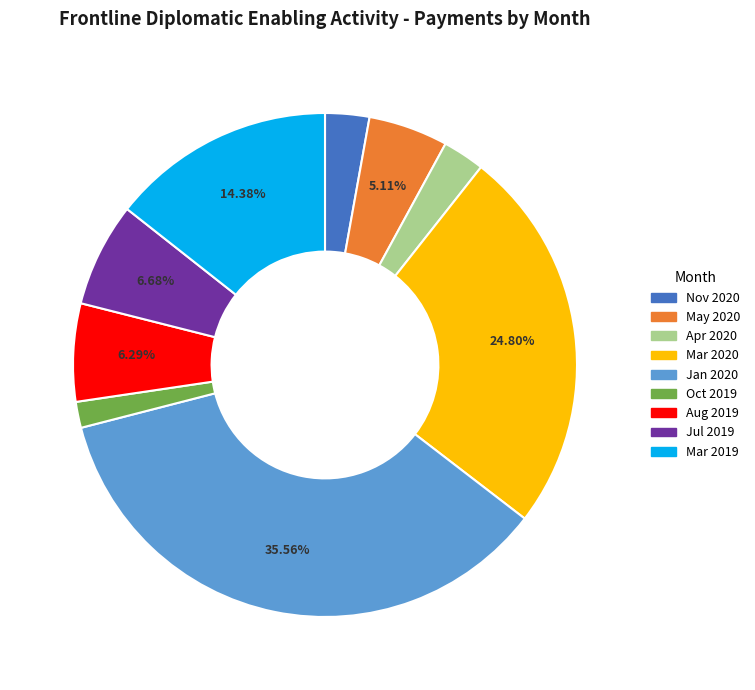

Which slice is the smallest?

Oct 2019